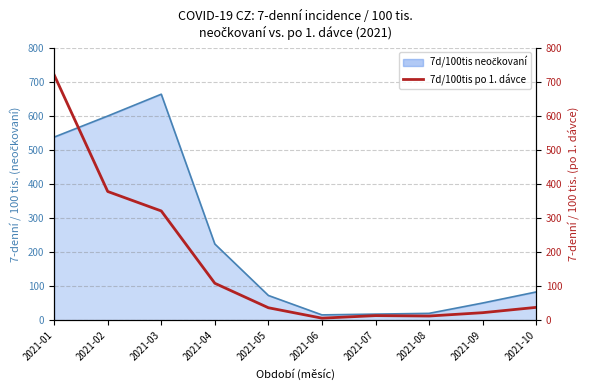

True or false: there are more than 0 points higher than both neighbors.

True